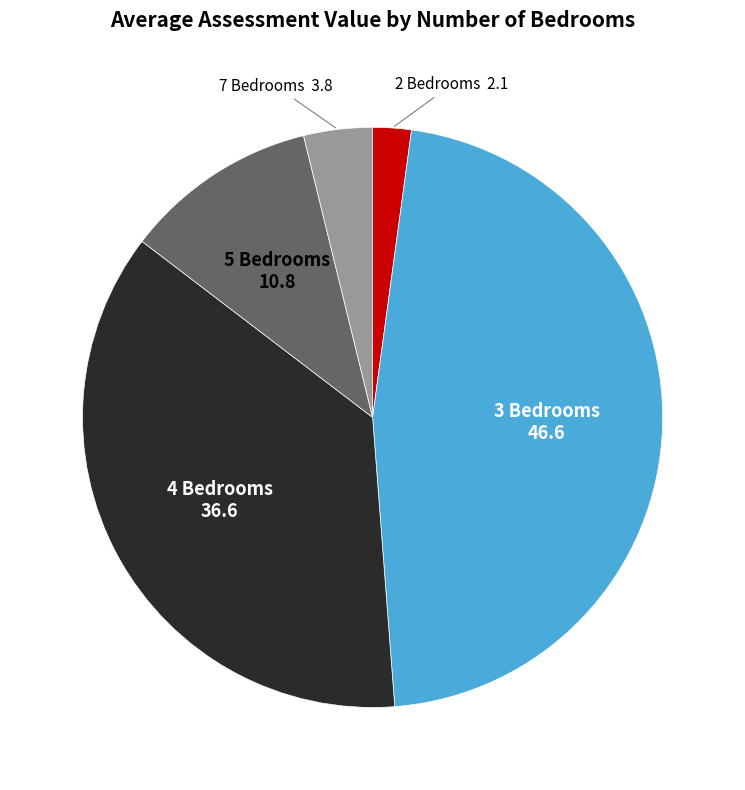

Which category has the smallest portion of the pie?

2 Bedrooms